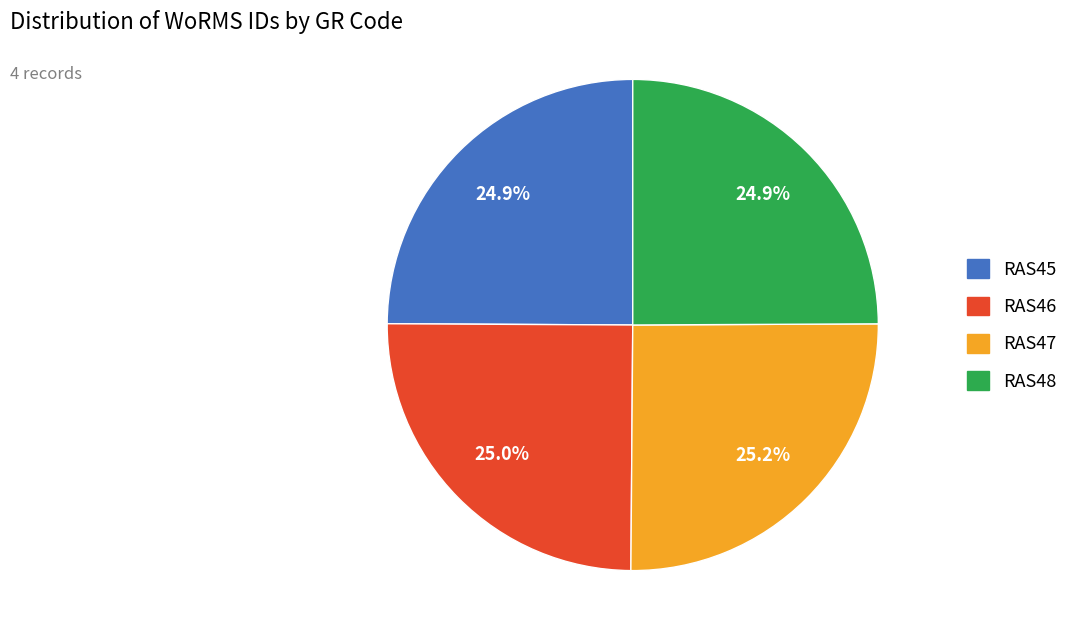

True or false: RAS46 accounts for 25% of the total.

True